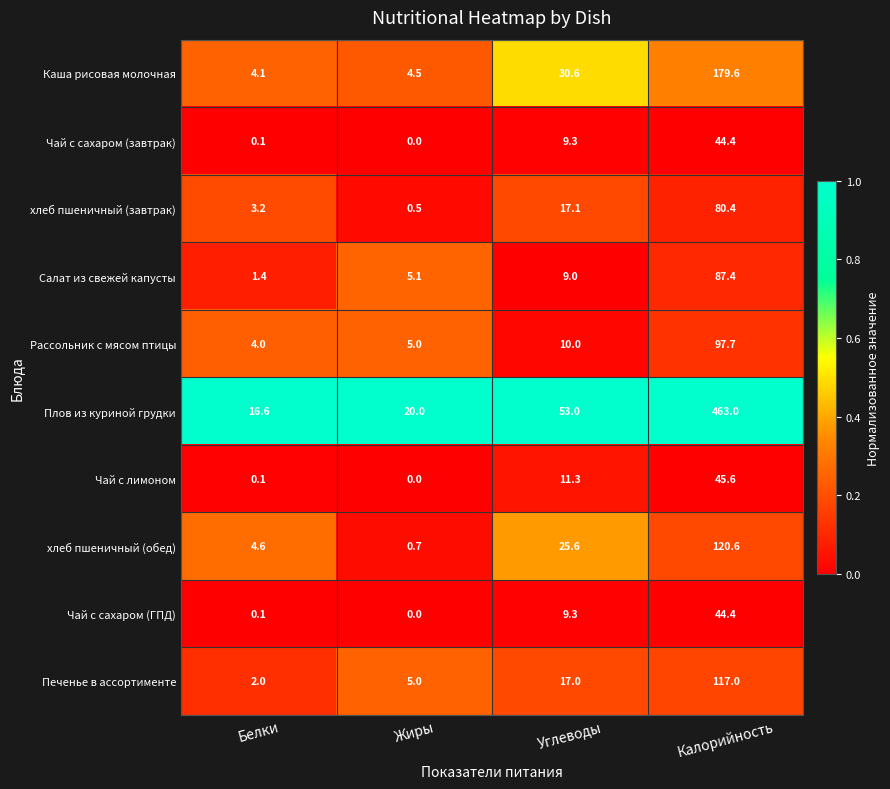

Which series has the largest total across all categories?

Плов из куриной грудки